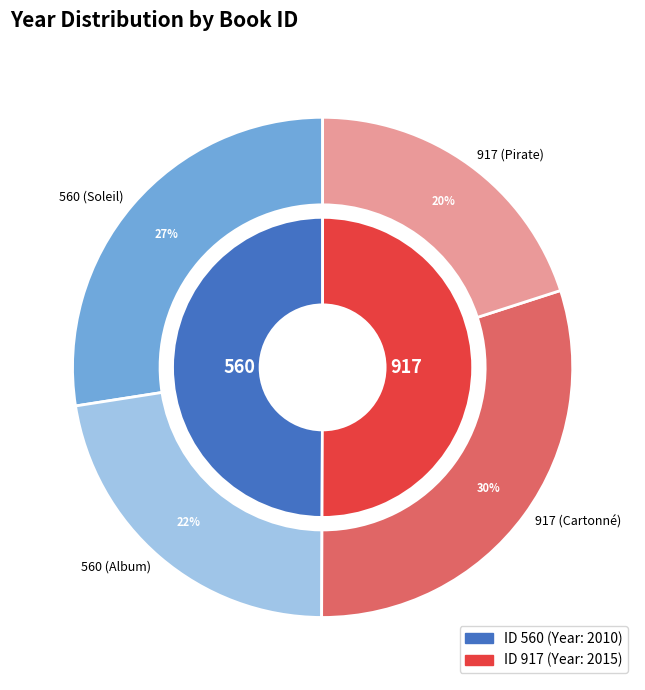

Rank the categories by value from lowest to highest.

560, 917